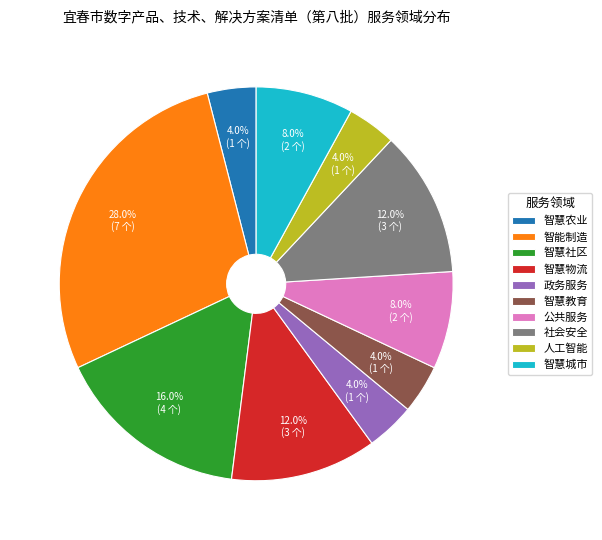

Count the number of slices in the pie.

10